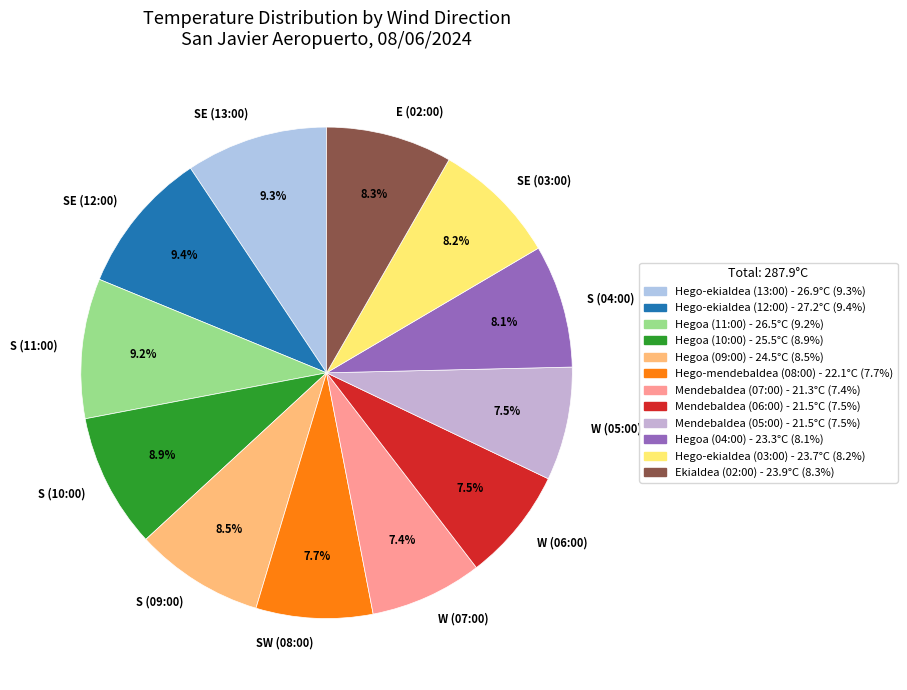

Count the number of slices in the pie.

12